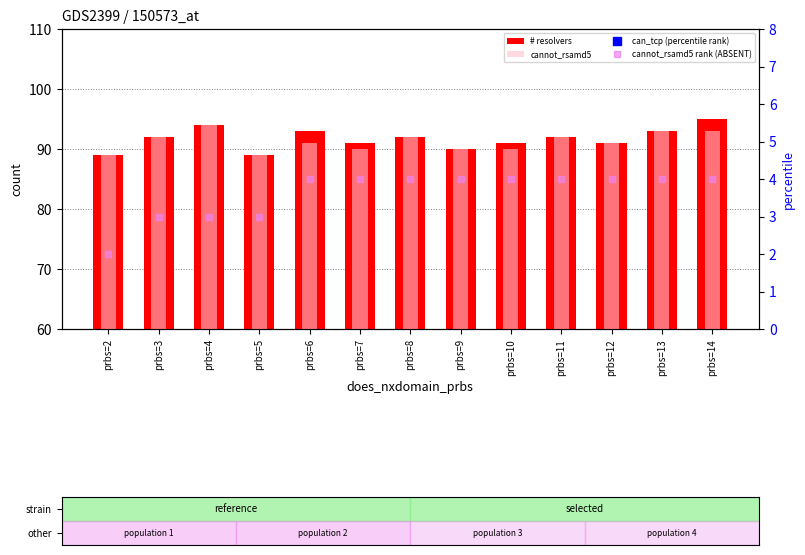

What is the difference between the second highest and minimum values in the # resolvers series?

5